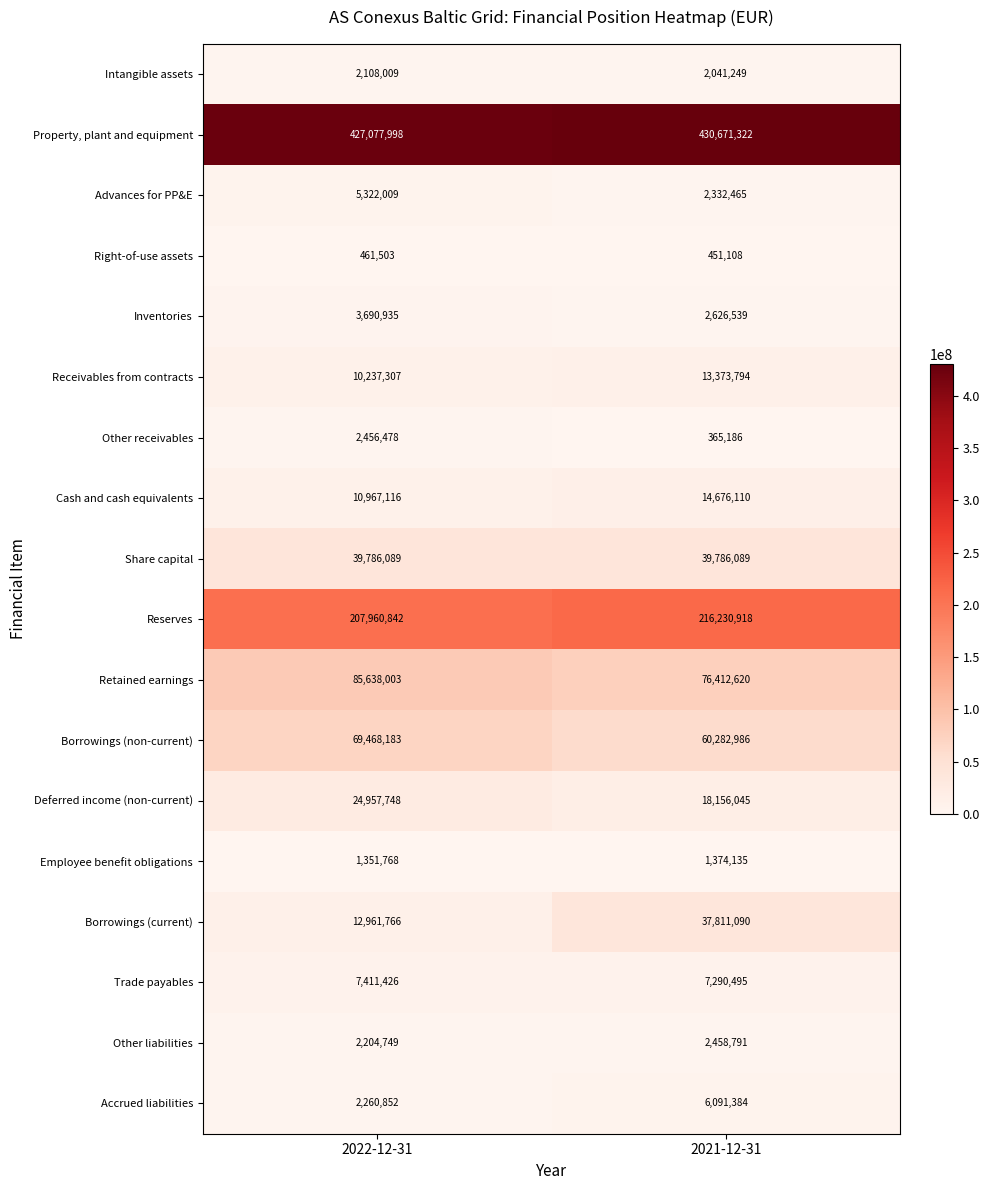

Which series changed the most between 2022-12-31 and 2021-12-31?

Borrowings (current)